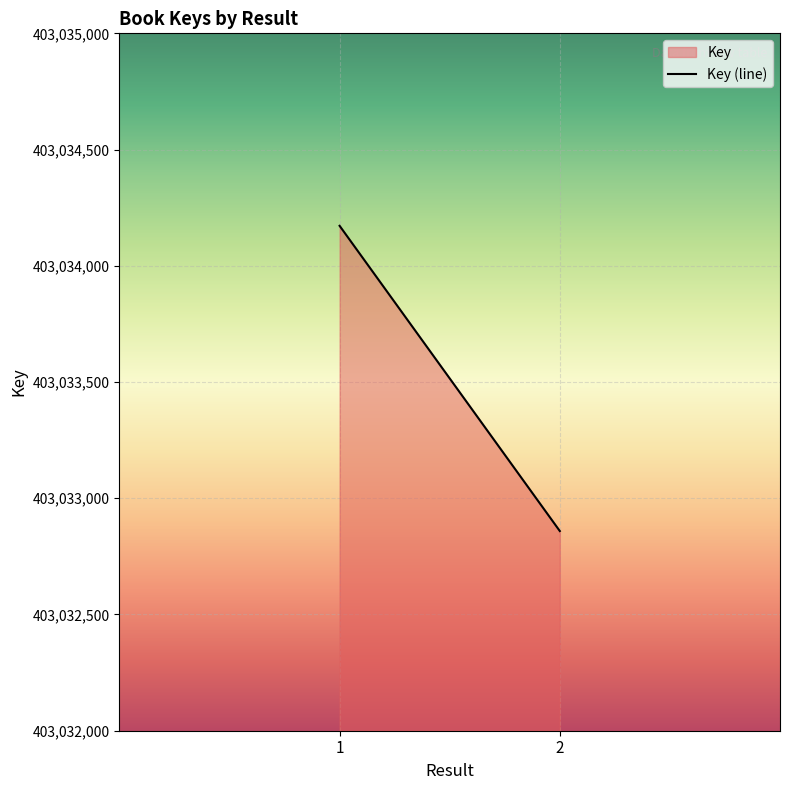

Which category has the highest value across all series?

1